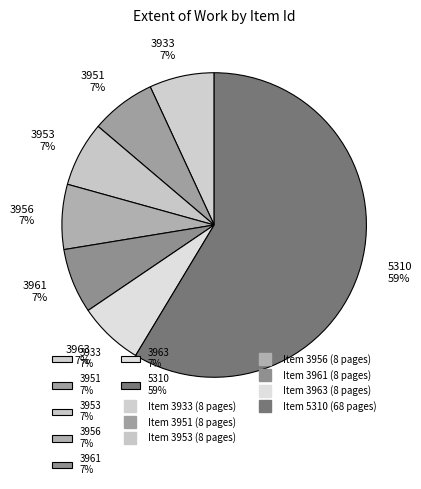

The 5310 slice represents 73% of the pie. True or false?

False